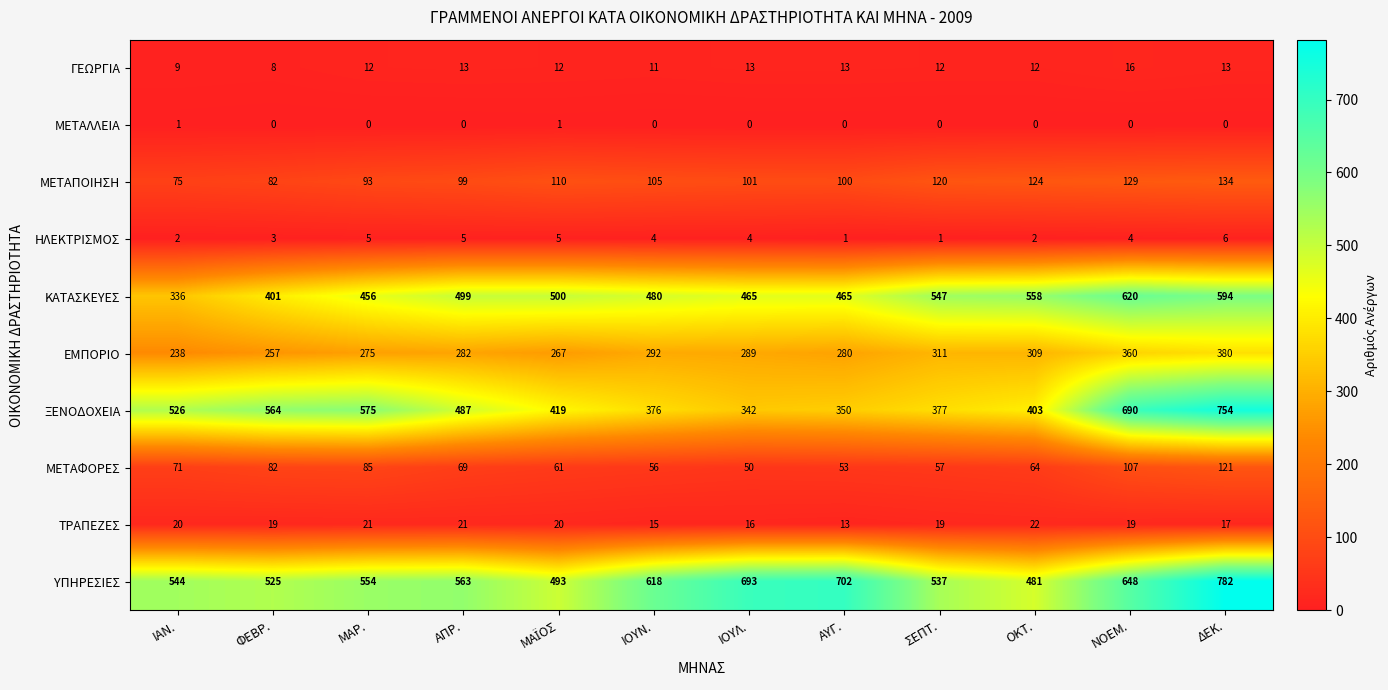

Which series has the largest total across all categories?

ΥΠΗΡΕΣΙΕΣ